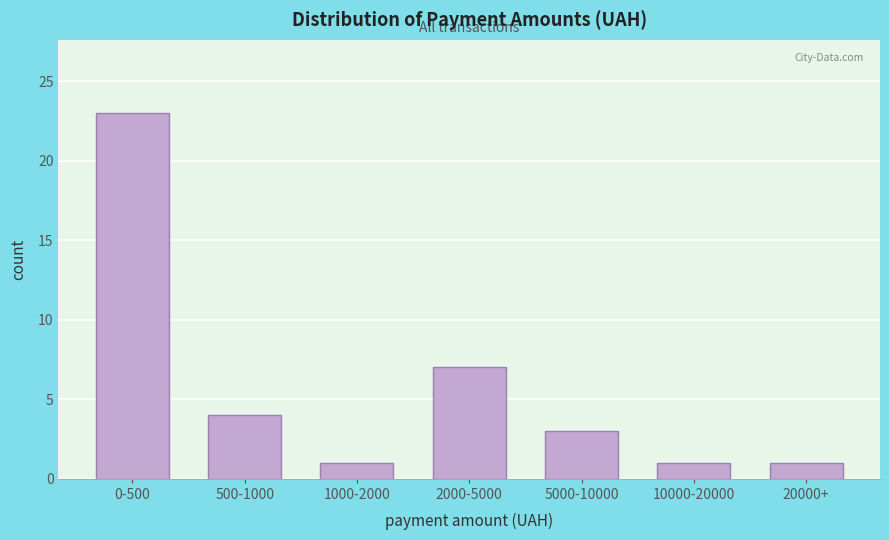

Reading right to left, list all the values displayed in this chart.

1	1	3	7	1	4	23